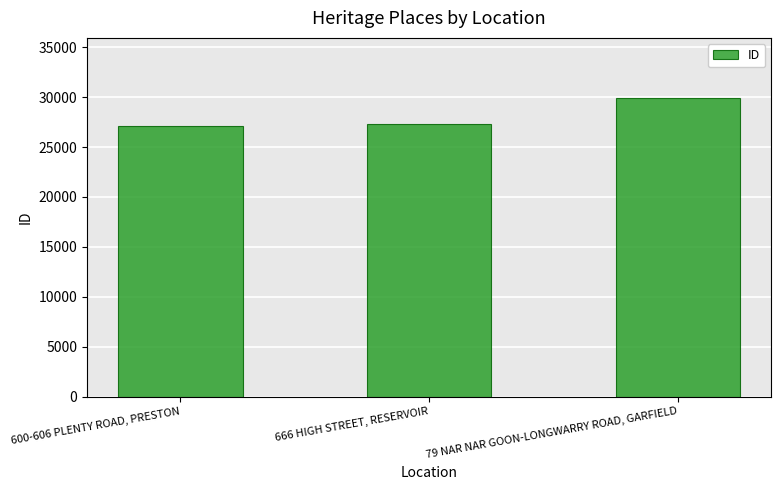

What is the greatest value displayed?

29948